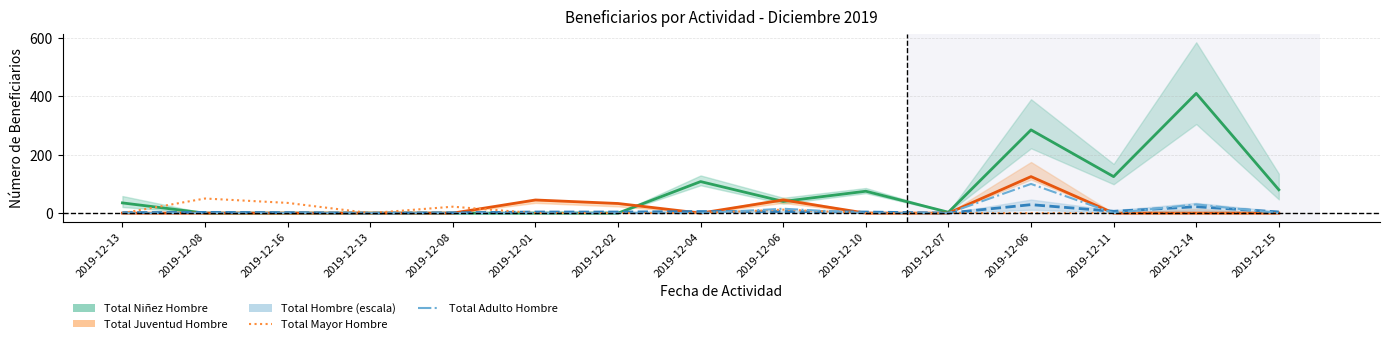

Which label corresponds to the largest value in the chart?

2019-12-14